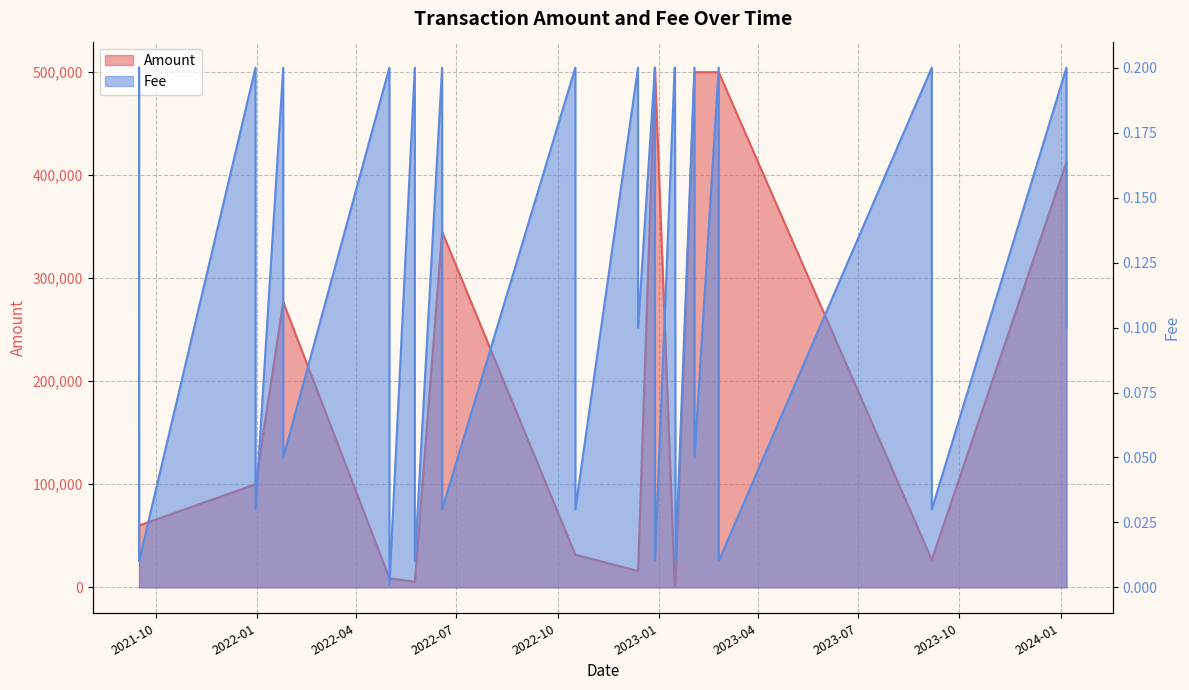

Where is the first local minimum?

2021-09-15 17:33